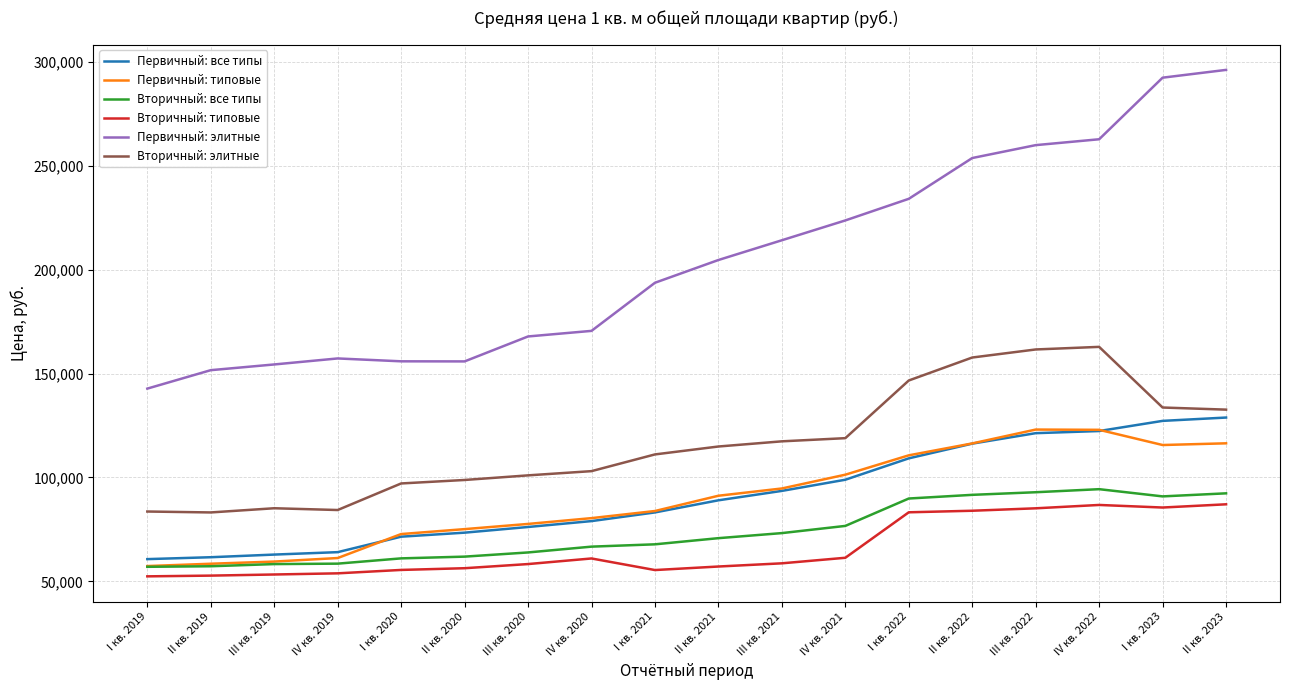

True or false: Первичный: элитные and Вторичный: все типы cross at least once.

False